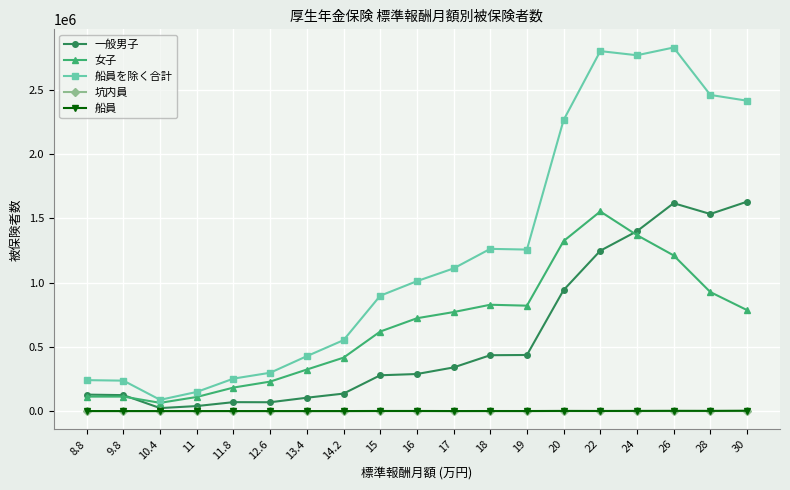

Count the number of categories in the chart.

19